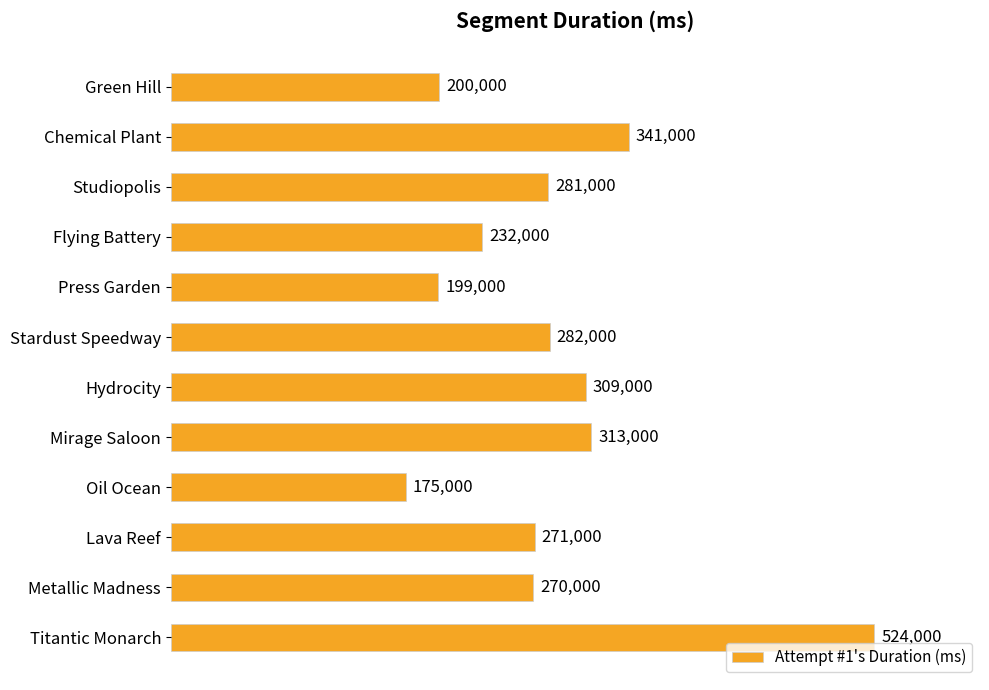

Count the number of data series in this chart.

1